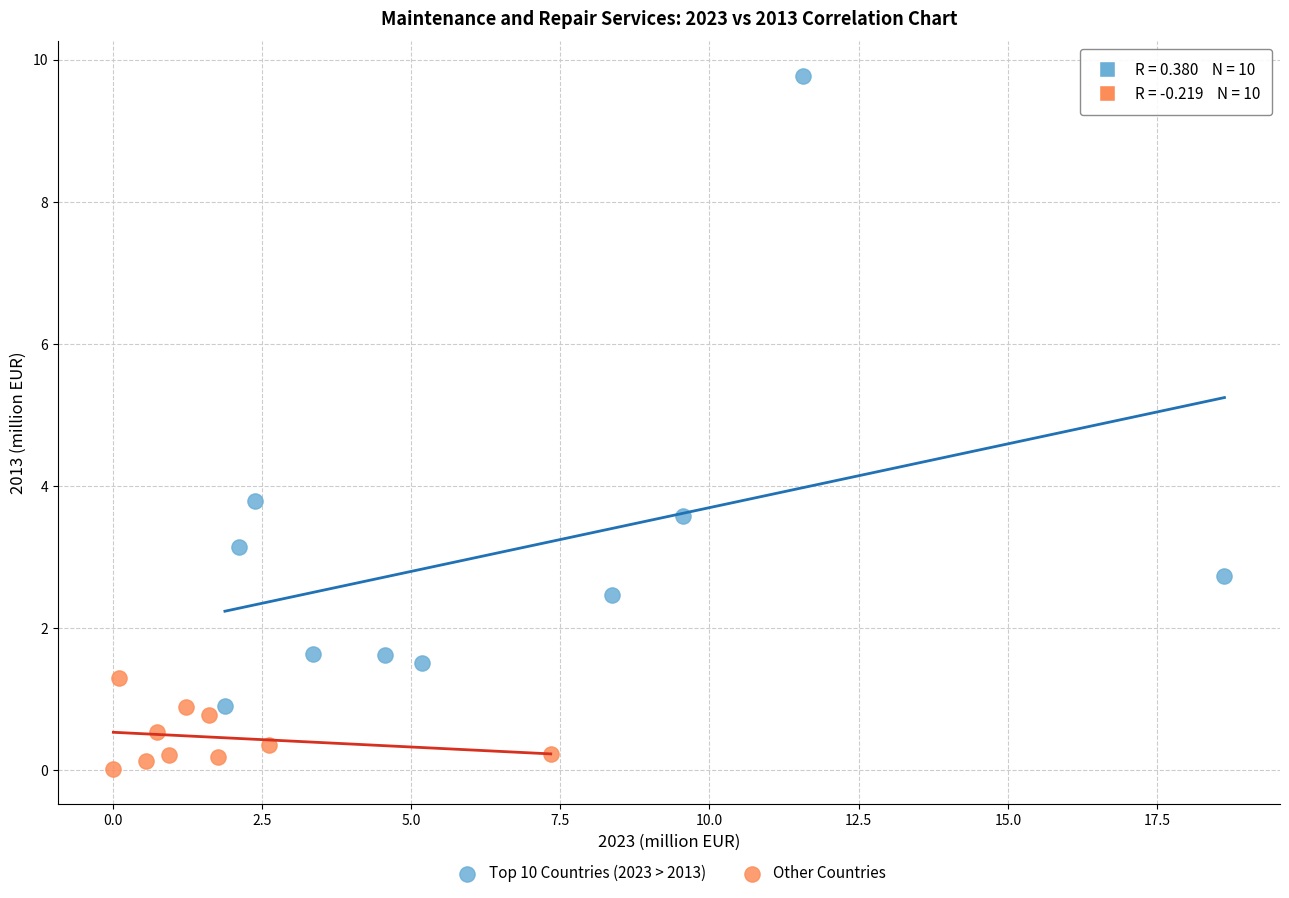

Which series has the largest Y range (max minus min)?

Top 10 Countries (2023 > 2013)